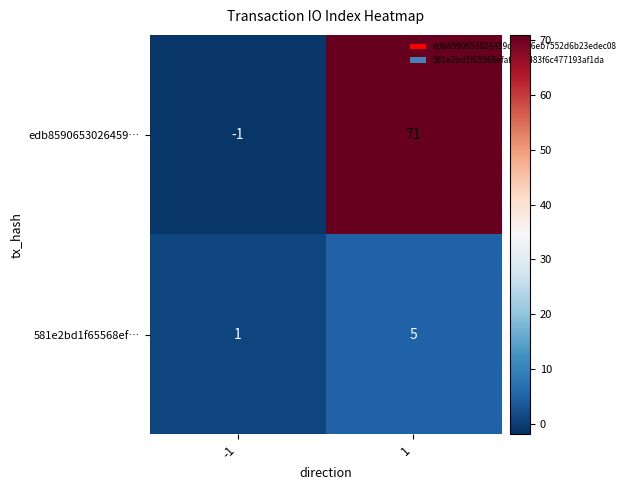

Count the number of categories in the chart.

2